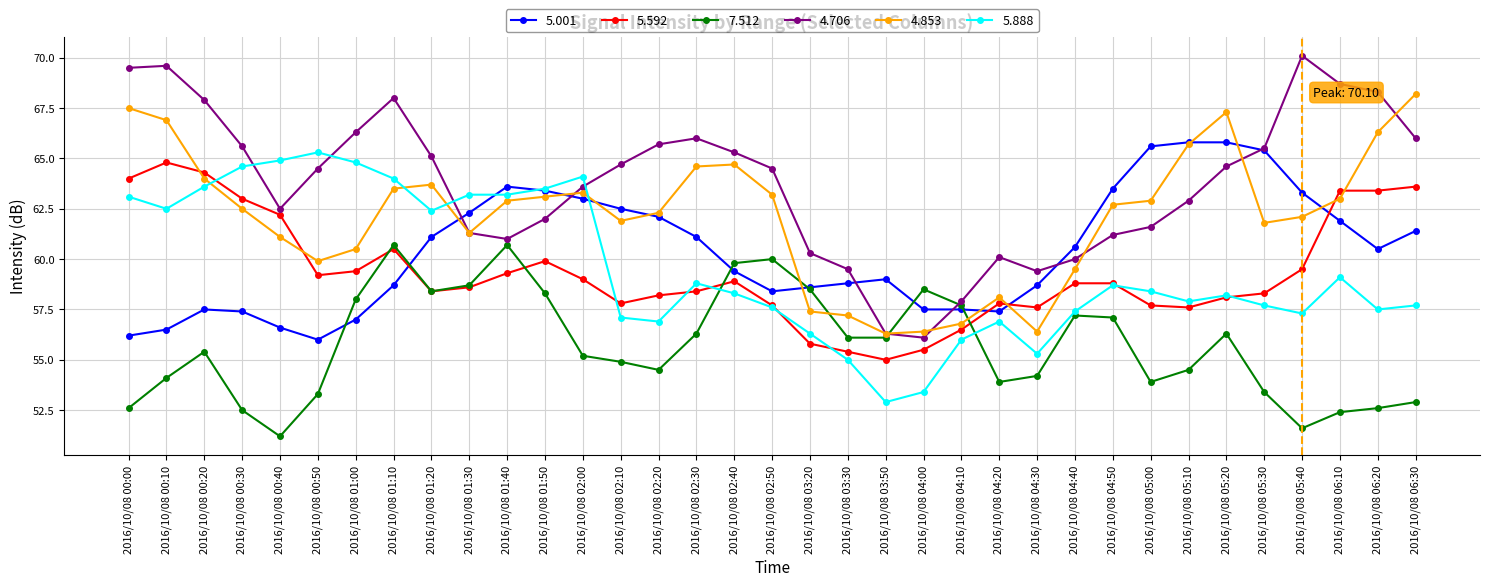

At which label does 4.853 first exceed 62?

2016/10/08 00:00